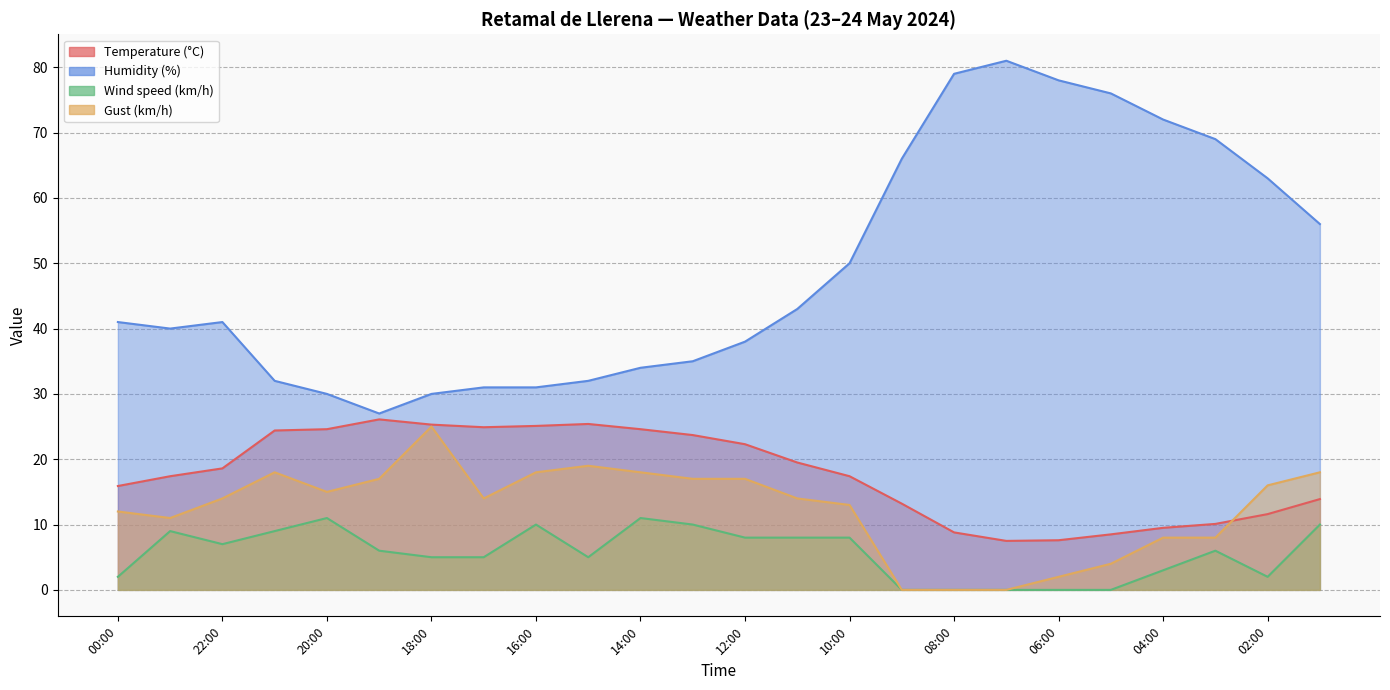

True or false: Wind speed (km/h) and Temperature (°C) intersect in this chart.

False